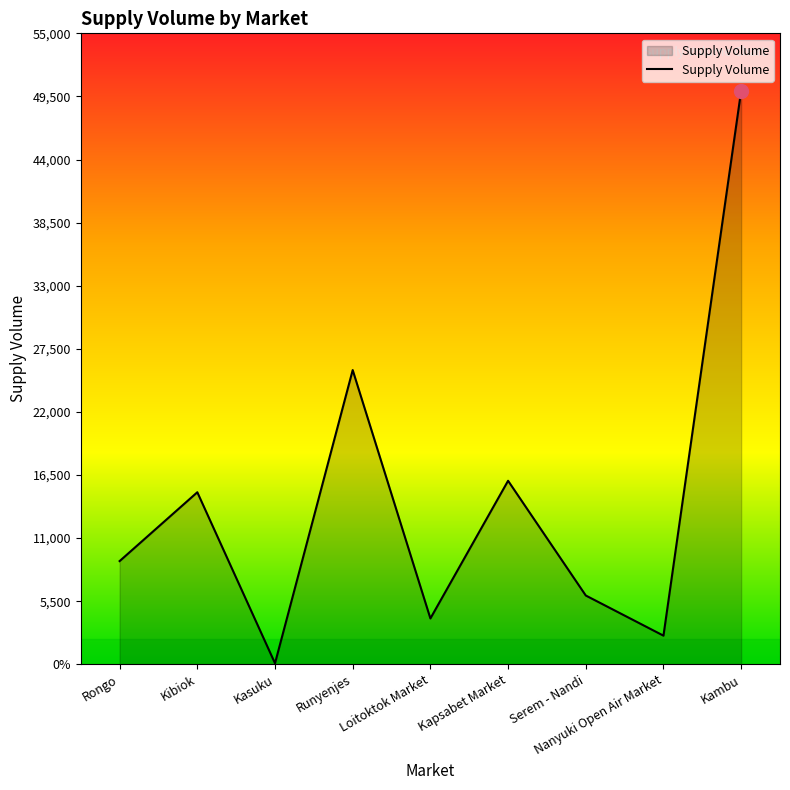

What is the label of the 5th point from the right?

Loitoktok Market